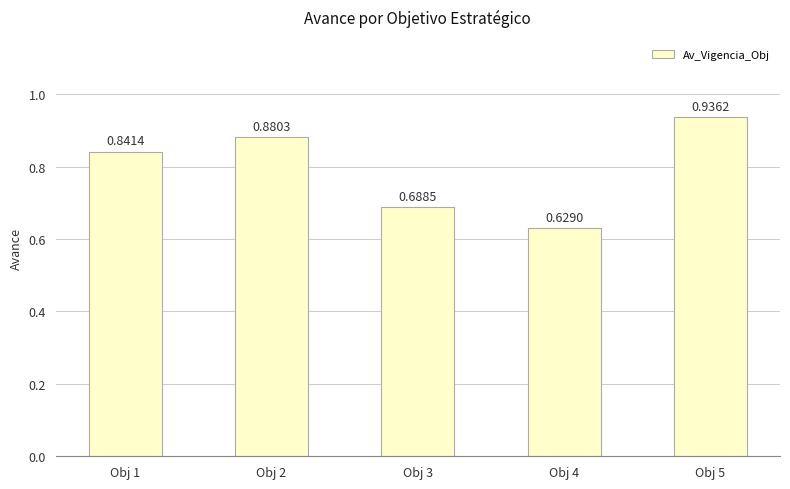

What is the change in value from Obj 2 to Obj 3?

-0.2